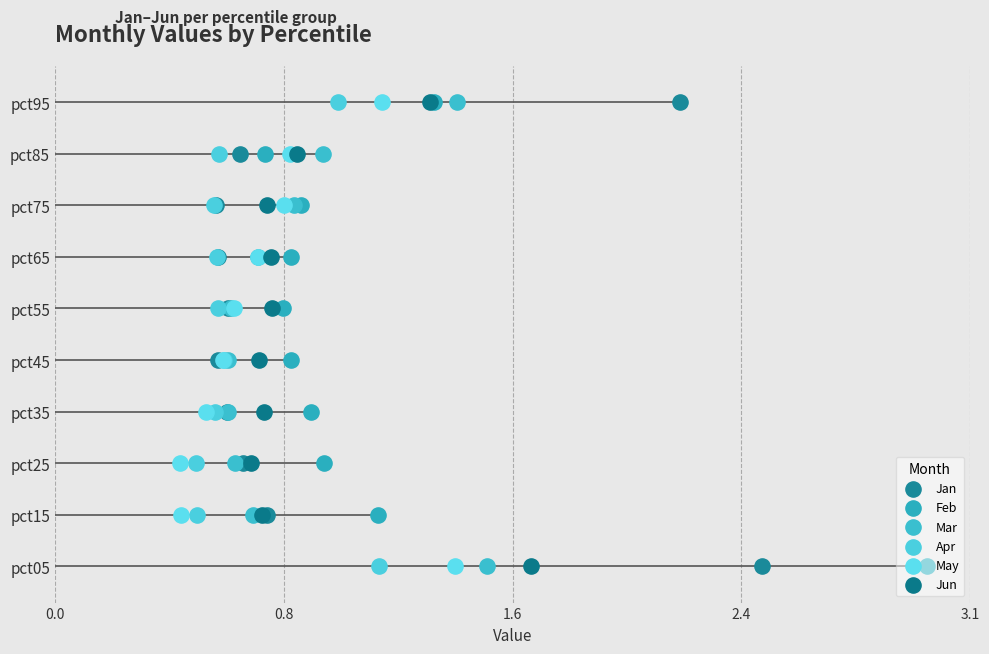

Which series has the largest total across all categories?

Jan